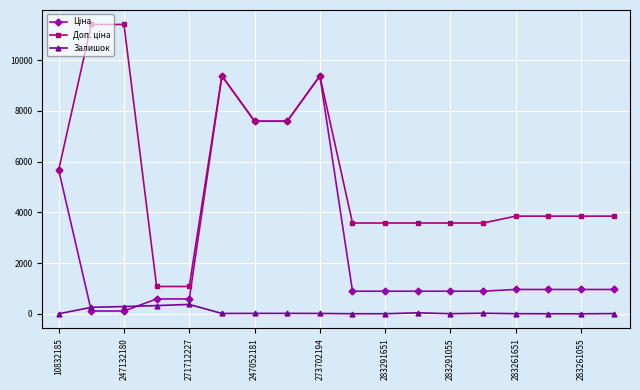

In Залишок, how many points are higher than both neighbors (excluding endpoints)?

4